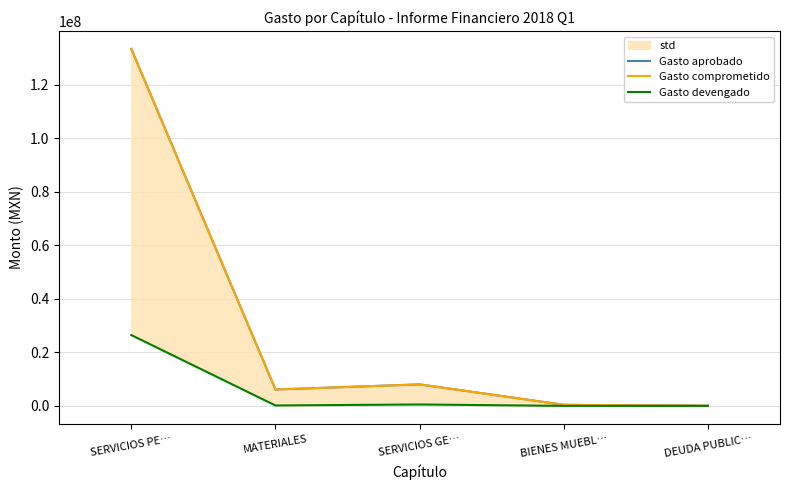

What is the difference between the second highest and second lowest values in the Gasto comprometido series?

7628379.3